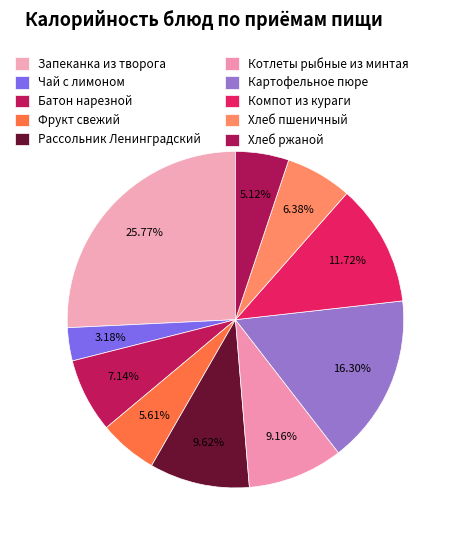

To the nearest percent, what is the average slice percentage?

10%